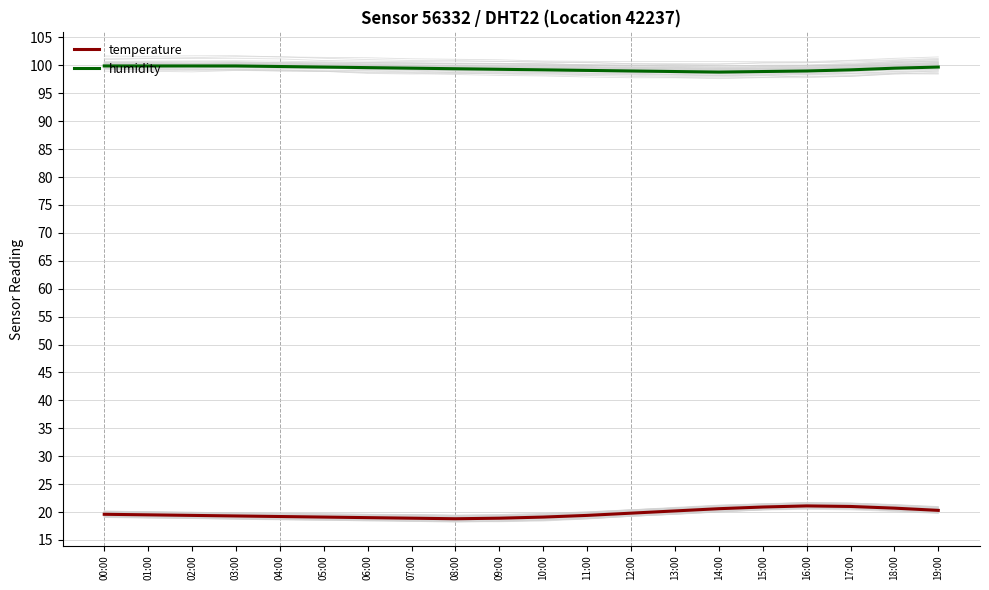

At which label does temperature first exceed 19?

00:00